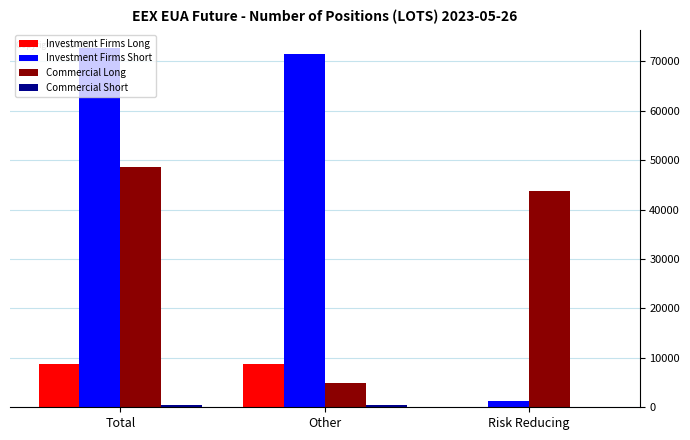

Read the Investment Firms Short value at Risk Reducing.

1205